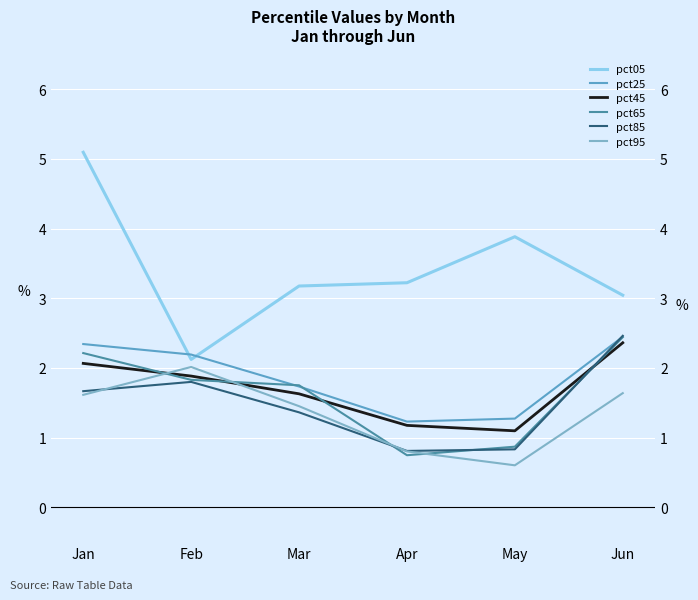

Count the pct85 values in the range 0 to 1.

2